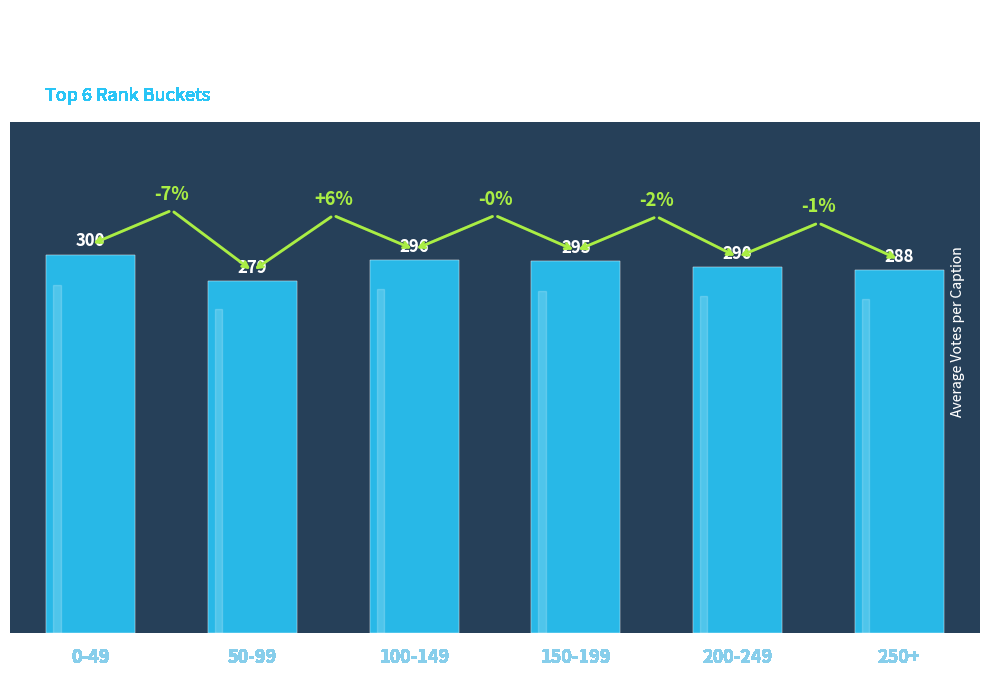

Count the number of categories in the chart.

6